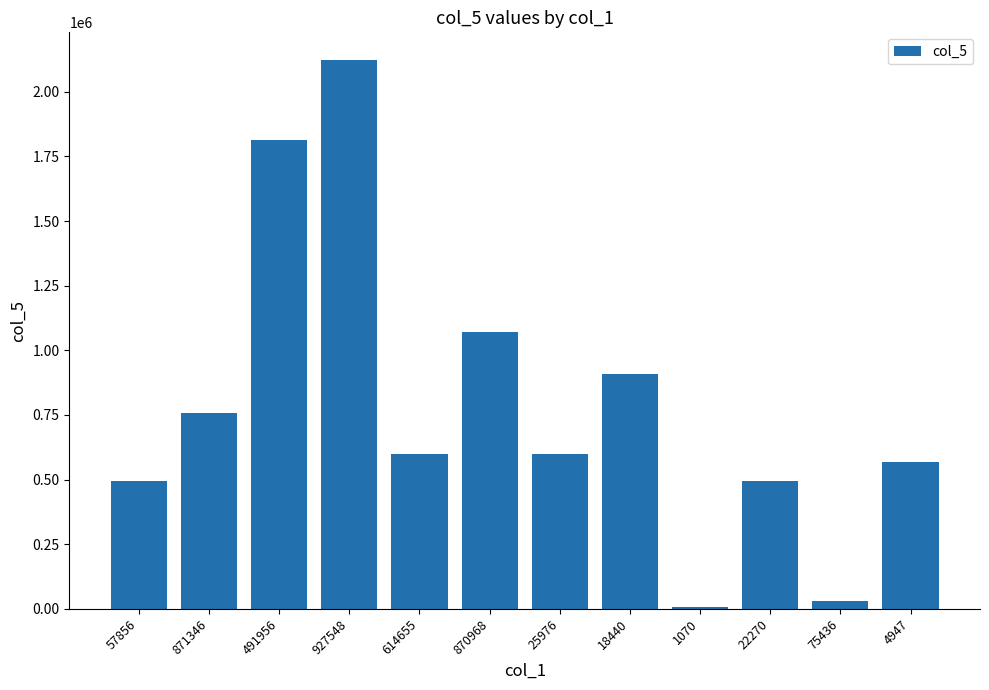

Is it true that the value at 18440 is 240447?

False